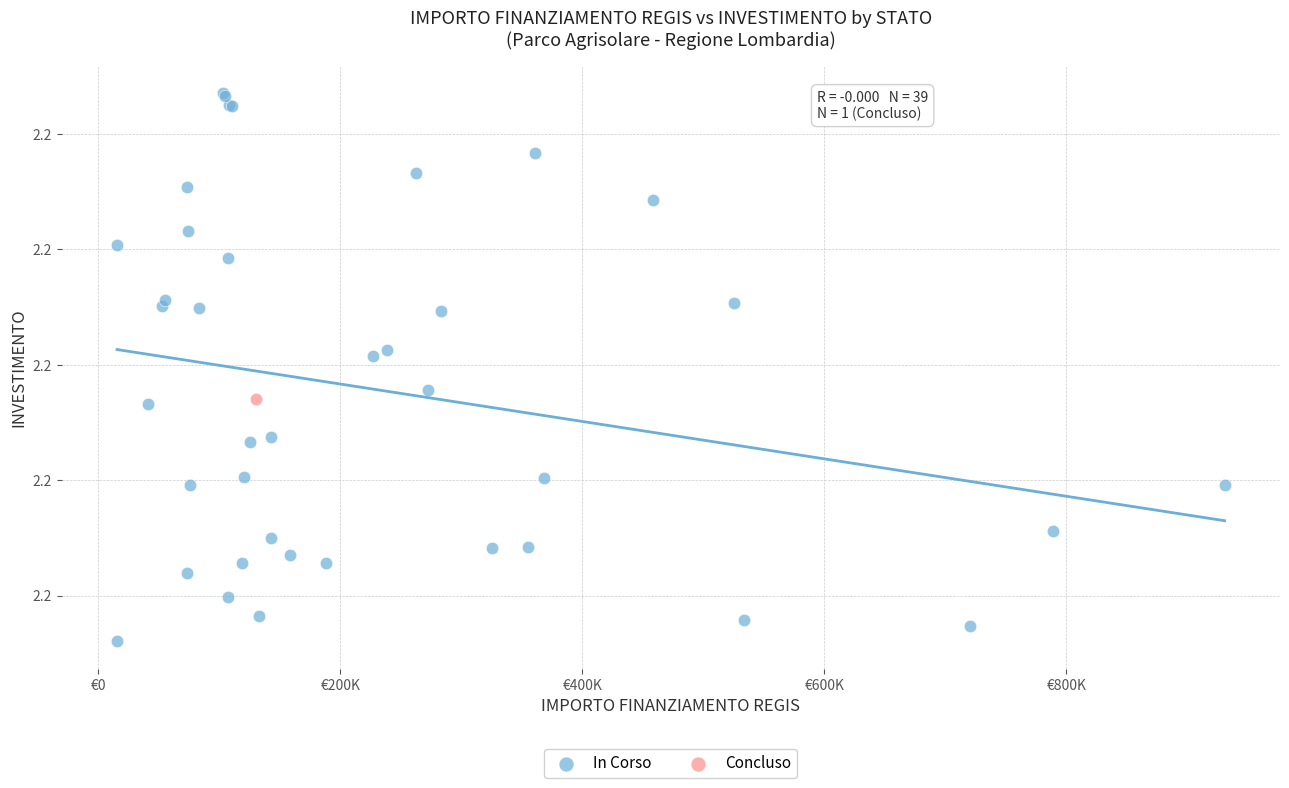

What are all the series names shown in the legend?

In Corso, Concluso